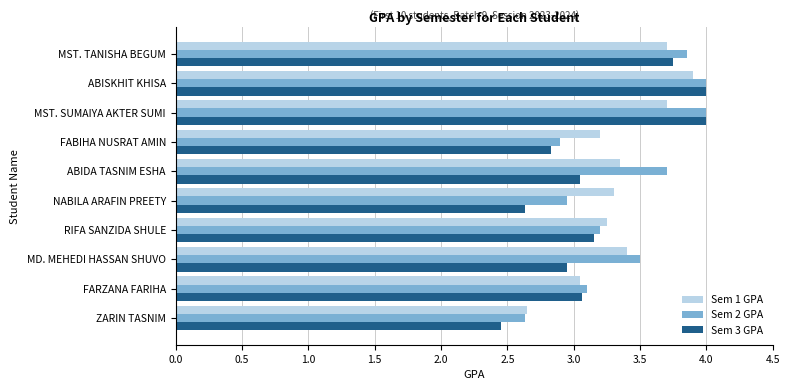

What is the difference between the second highest and second lowest values in the Sem 2 GPA series?

1.1